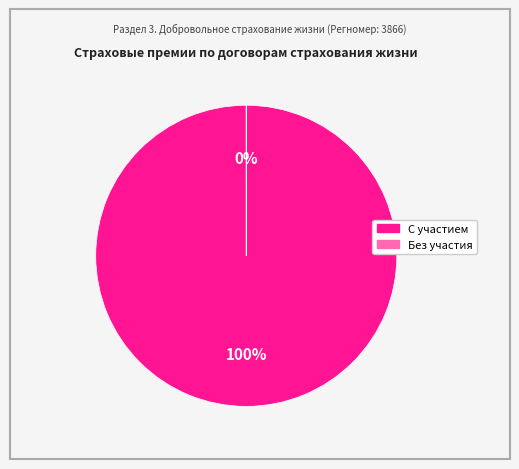

Is it true that с участием страхователя в инвестиционном доходе is 89% of the pie?

False